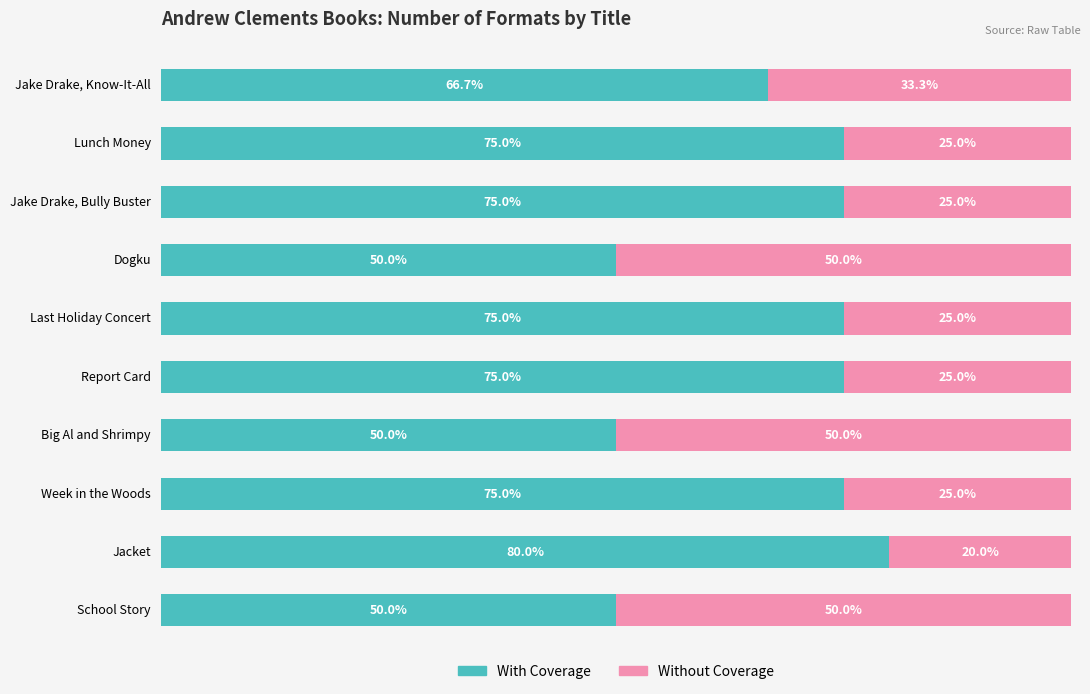

Where is With Coverage nearest to the value 65?

Jake Drake, Know-It-All